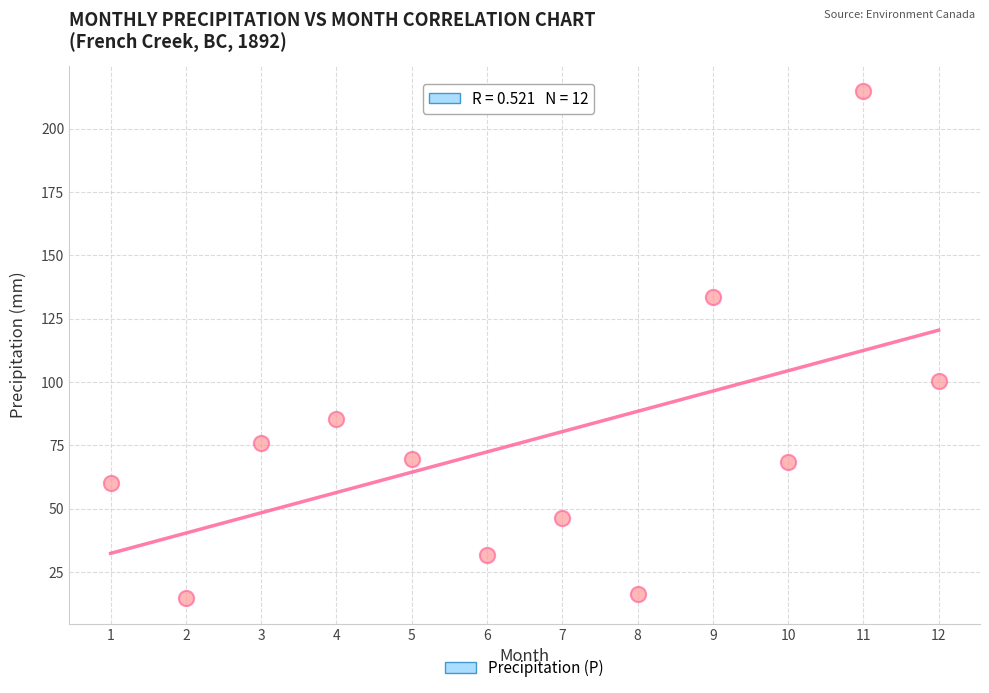

What Y value in the scatter plot is closest to 114?

100.4